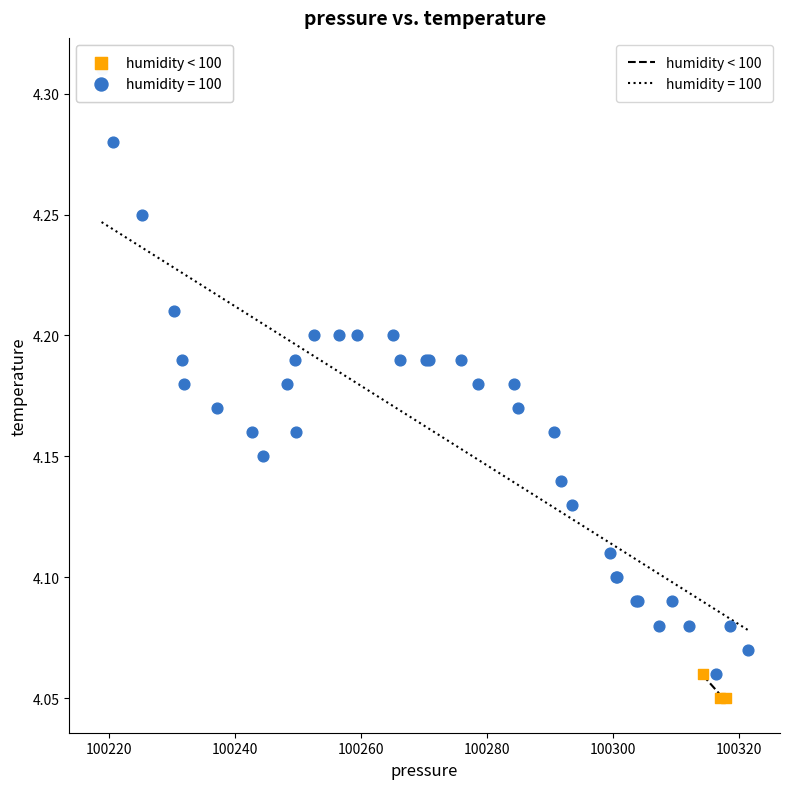

Which series contains the highest Y value?

humidity = 100